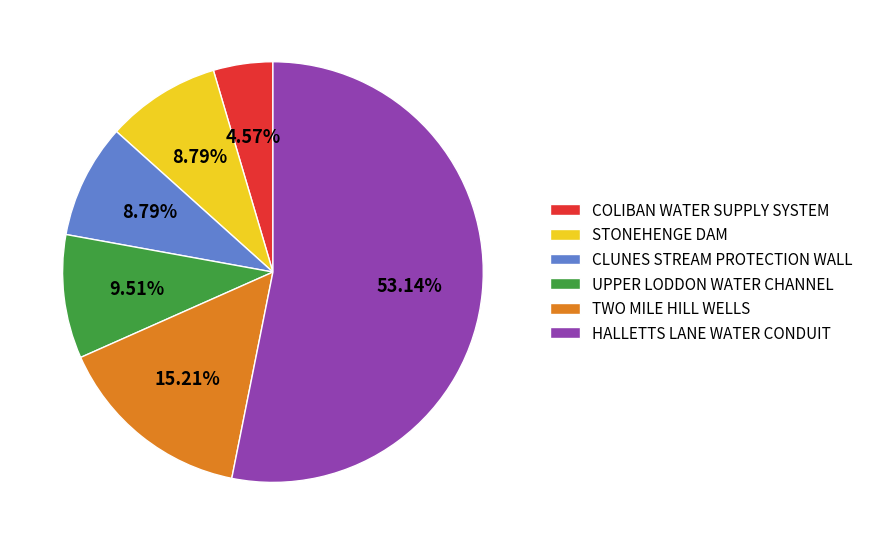

To the nearest percent, what is the difference between the HALLETTS LANE WATER CONDUIT and COLIBAN WATER SUPPLY SYSTEM slice percentages?

49%